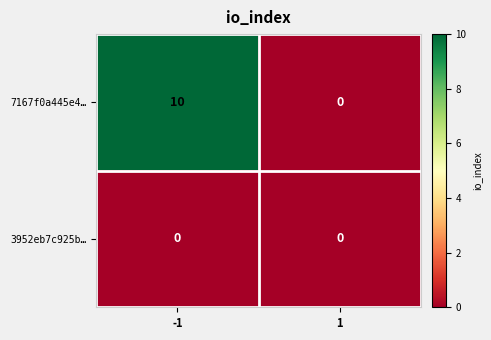

Reading left to right, transcribe all the data shown in this chart.

7167f0a445e4…: 10	0
3952eb7c925b…: 0	0